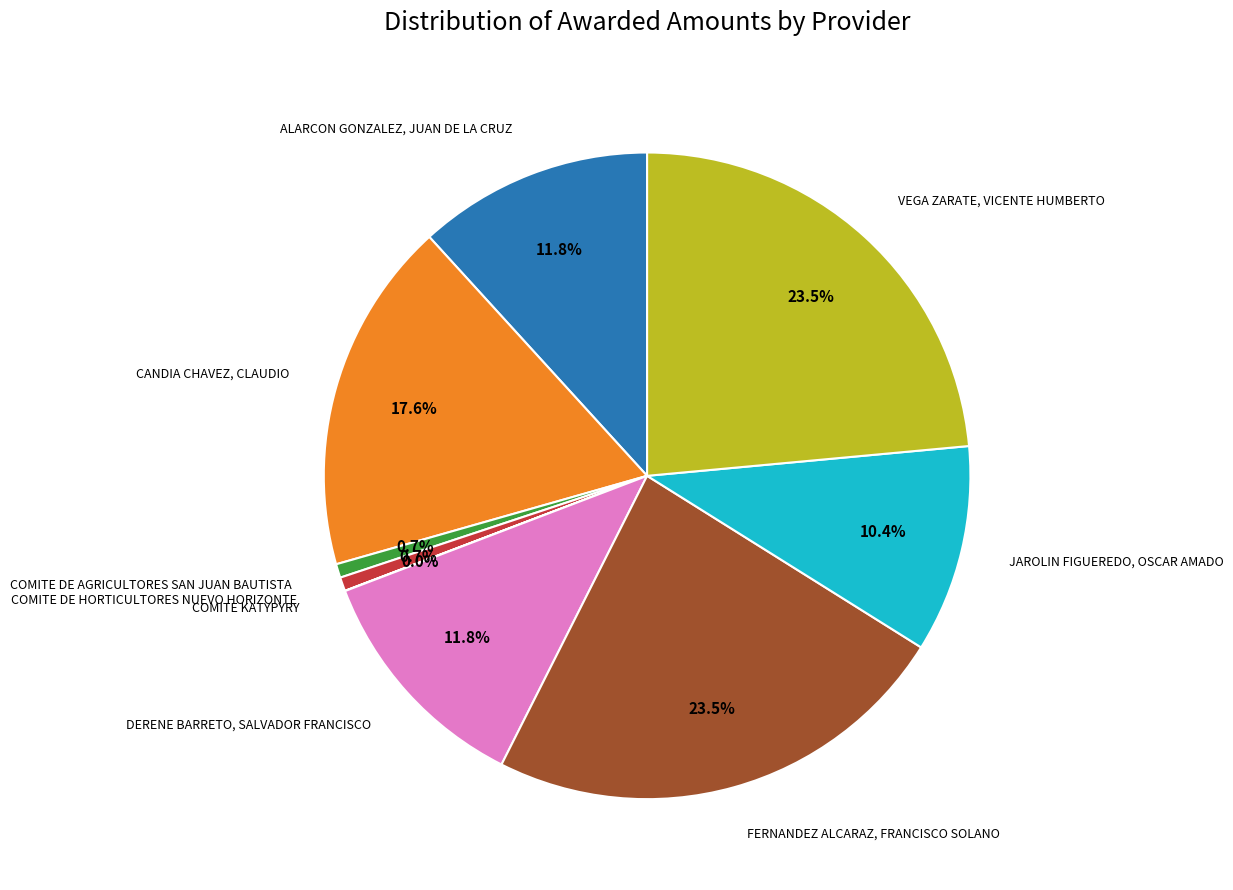

Is there a majority slice in this chart?

No